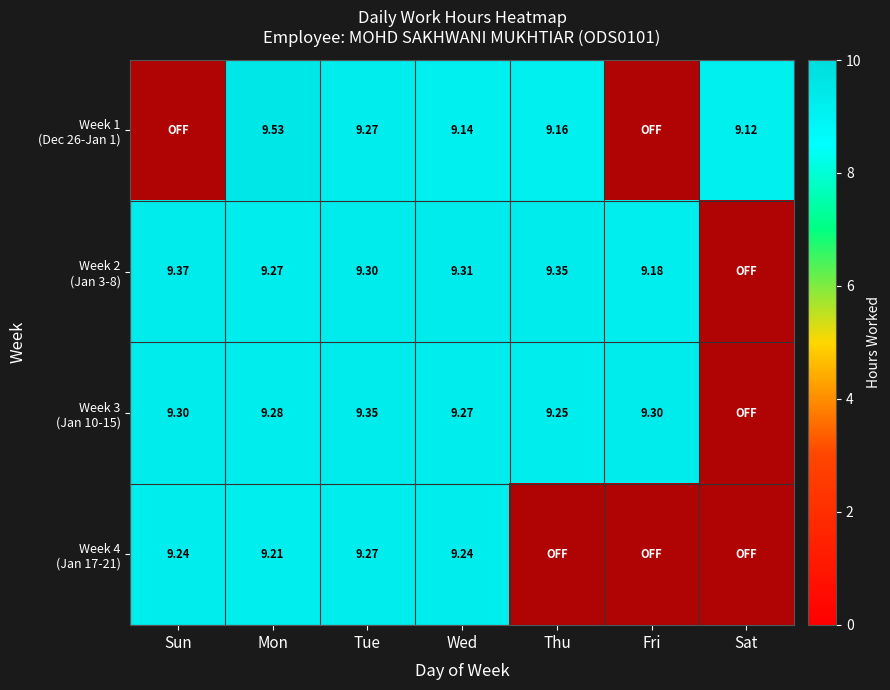

How many values in the Week 4 series are below 9?

3